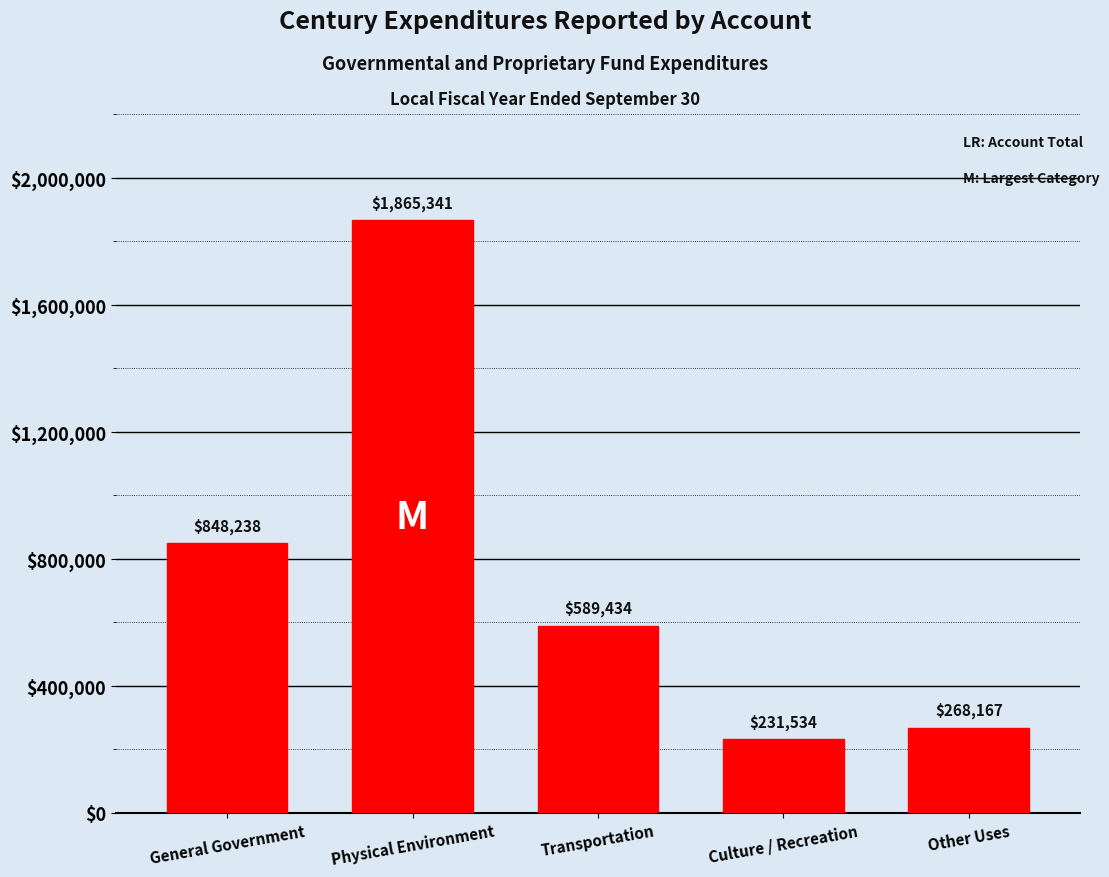

What is the change in value from Physical Environment to Other Uses?

-1597174